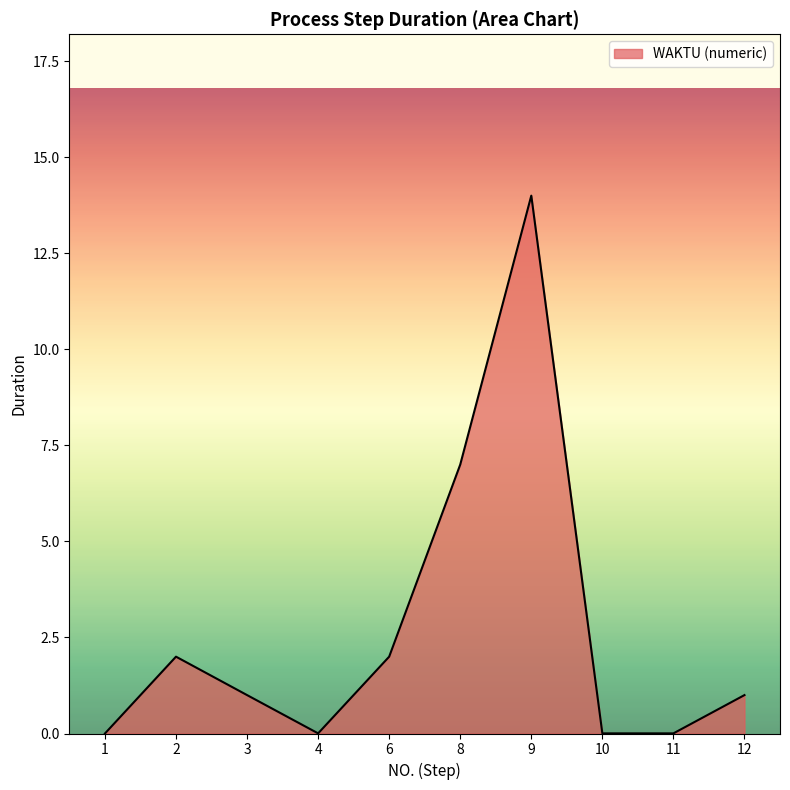

What is the maximum value shown in the chart?

14.0